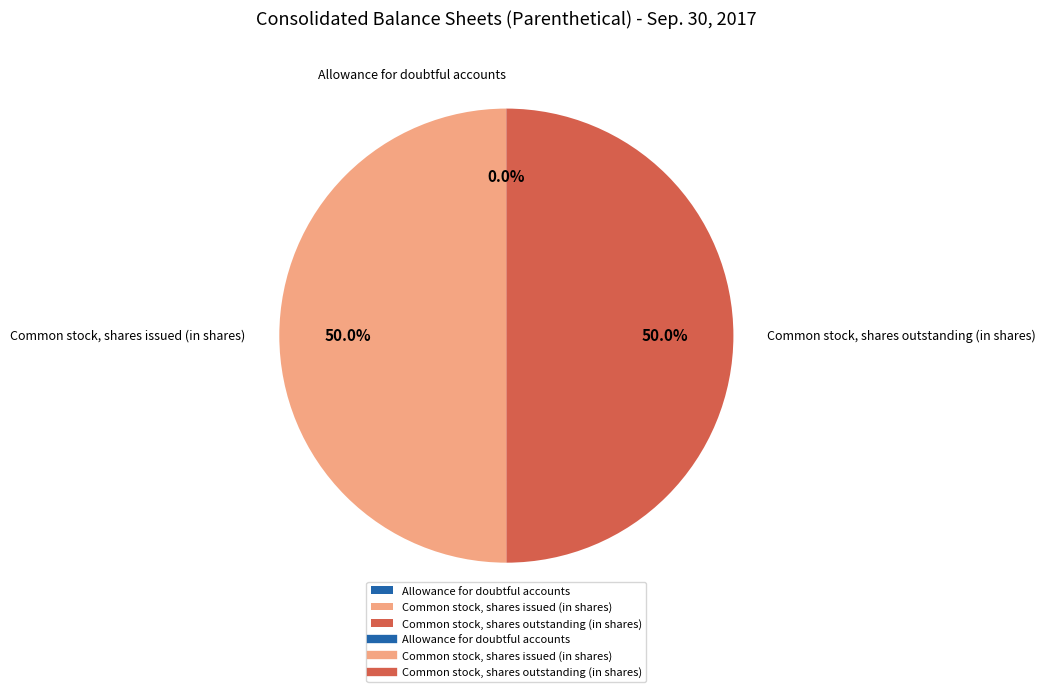

What portion of the pie excludes Common stock, shares outstanding (in shares)?

50.0%